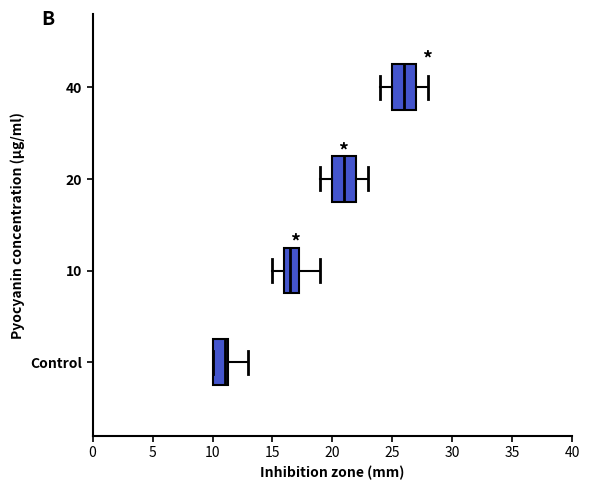

Which box's median line is the furthest to the left?

Control